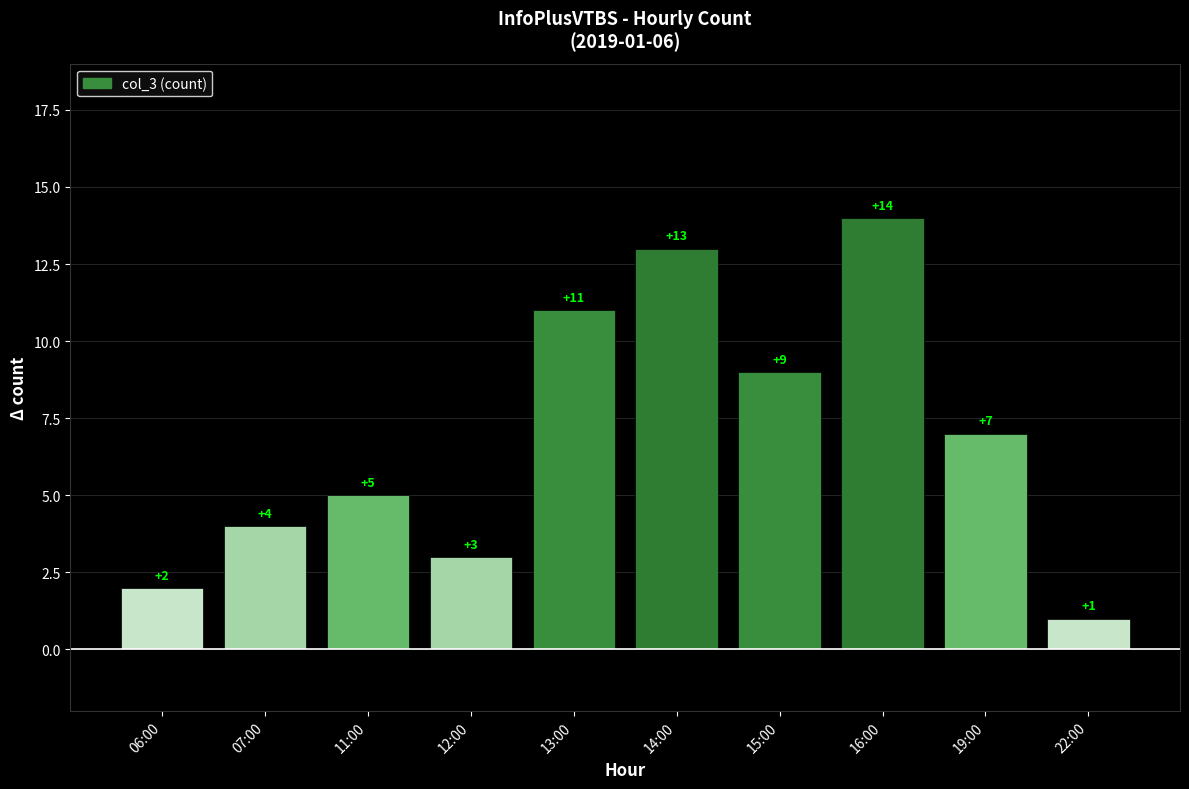

Where does the data first go above 7?

13:00